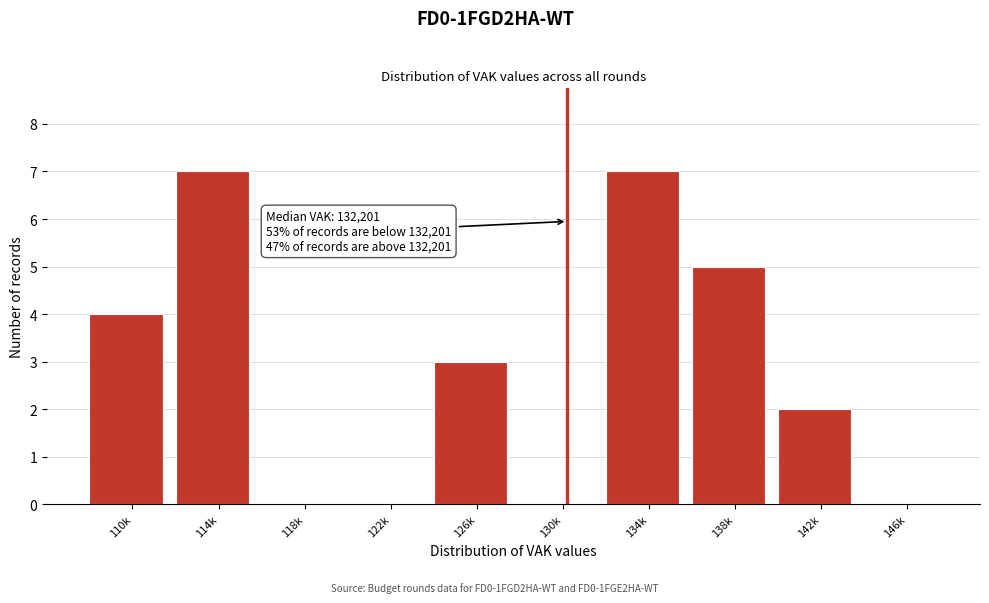

Reading left to right, extract all data points from this chart.

110k=4	114k=7	118k=0	122k=0	126k=3	130k=0	134k=7	138k=5	142k=2	146k=0